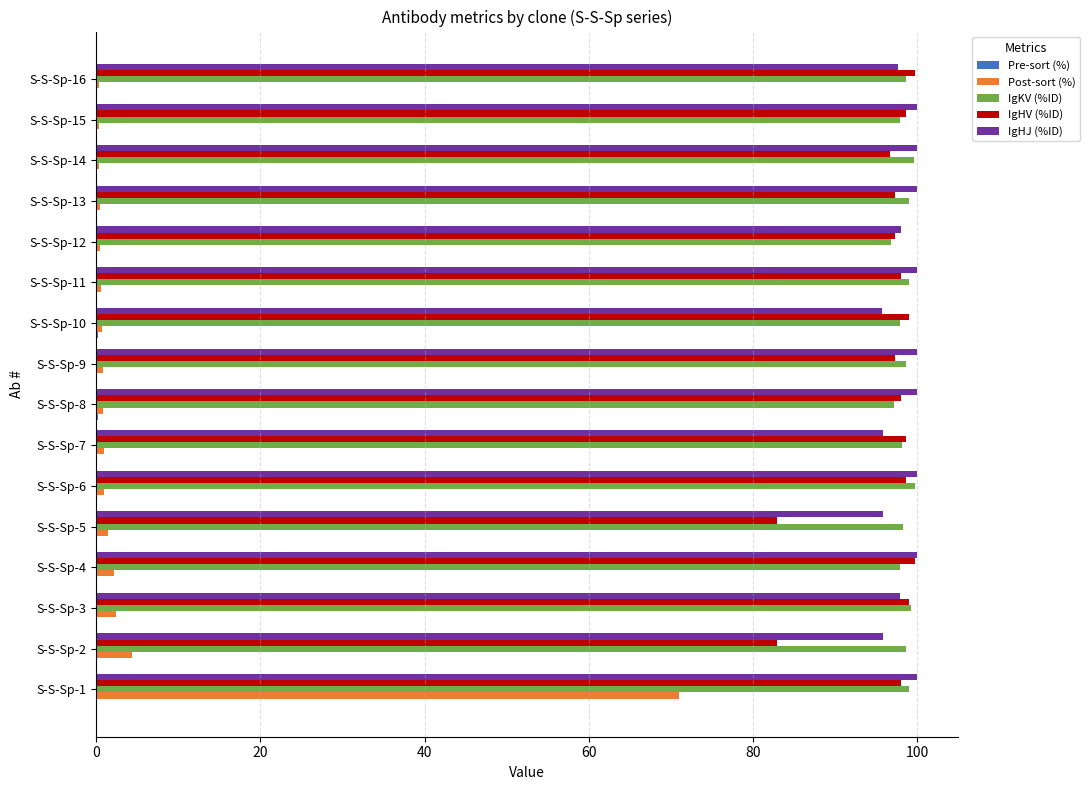

Between S-S-Sp-1 and S-S-Sp-16, which series saw the biggest shift?

Post-sort (%)